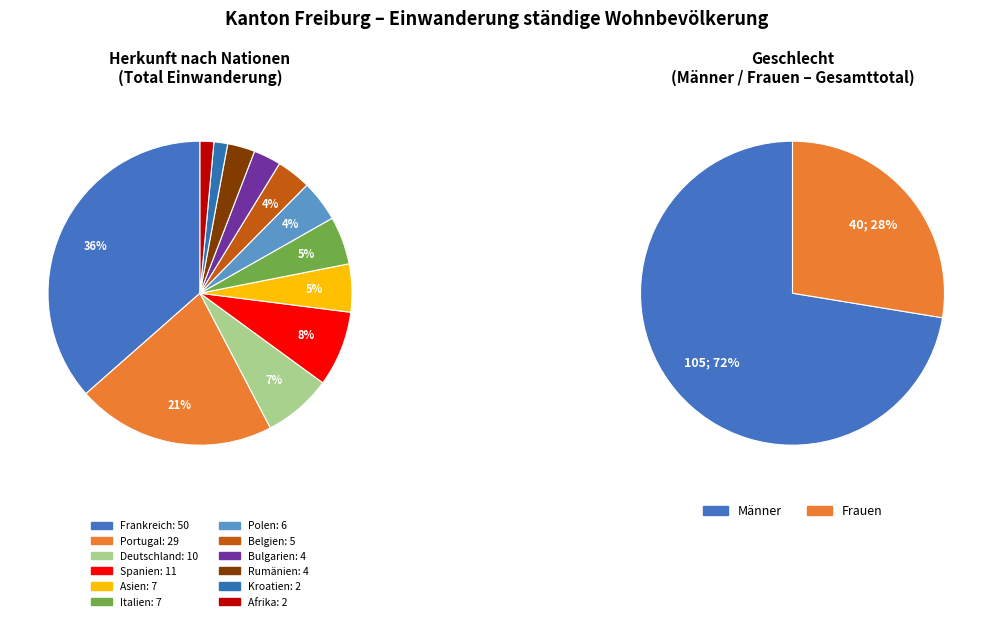

How many segments does this pie chart have?

12